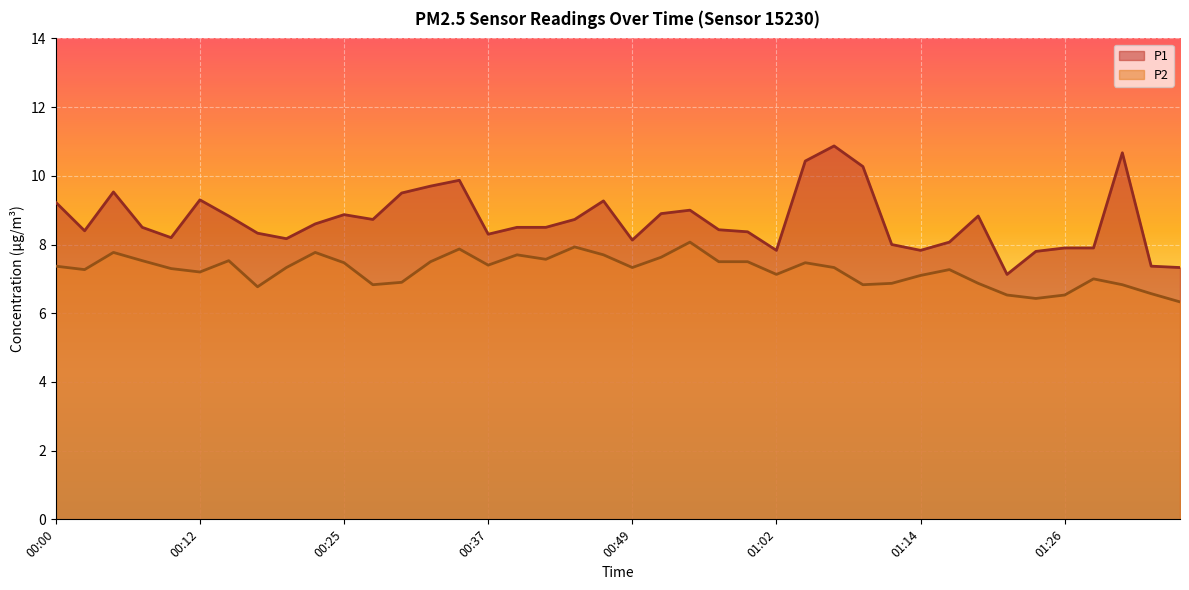

What position from the right is 01:31?

3